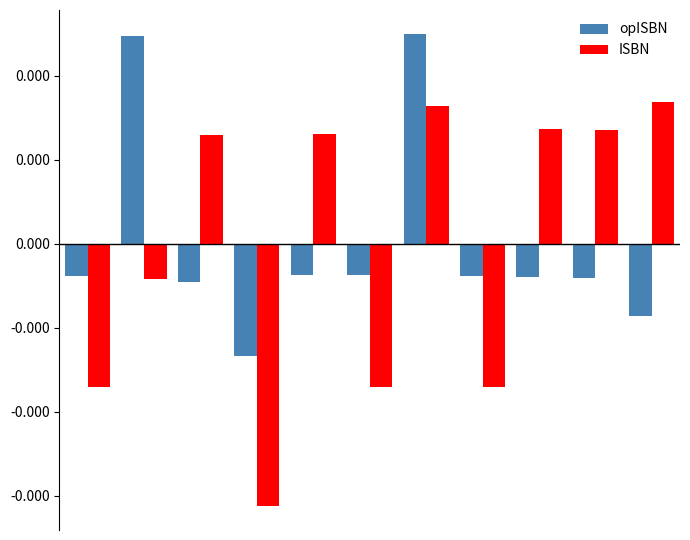

List the series in order of their overall mean, highest first.

ISBN, opISBN